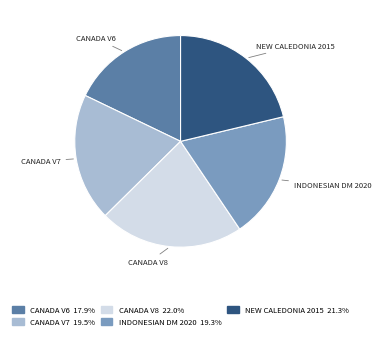

Is there a majority slice in this chart?

No